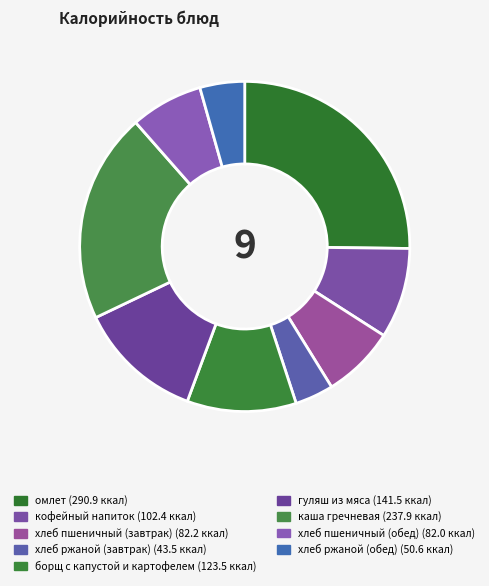

What is the smallest slice in the pie chart?

хлеб ржаной (завтрак)